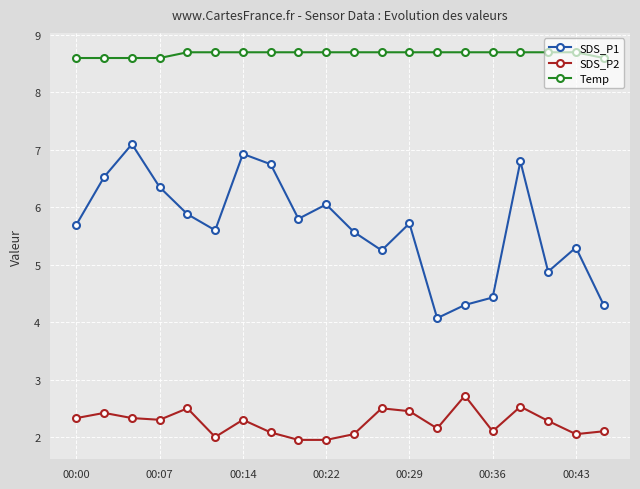

True or false: SDS_P2 and Temp intersect in this chart.

False